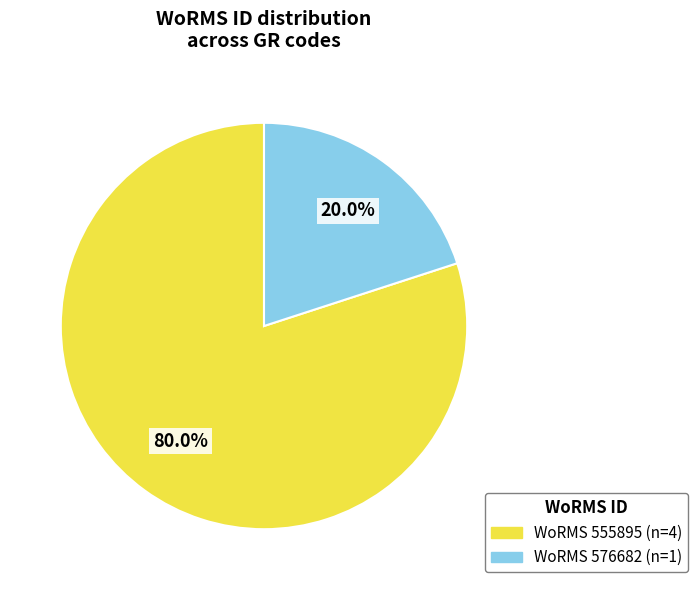

Does any single category account for the majority?

Yes